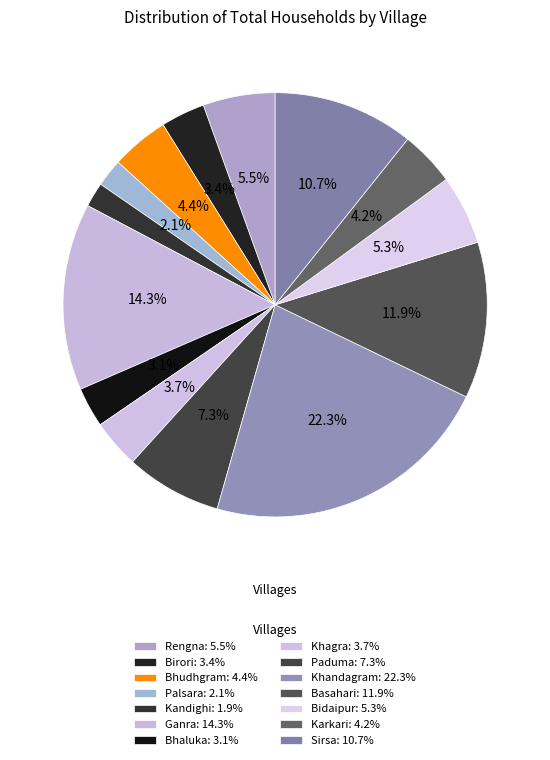

Count the number of slices in the pie.

14